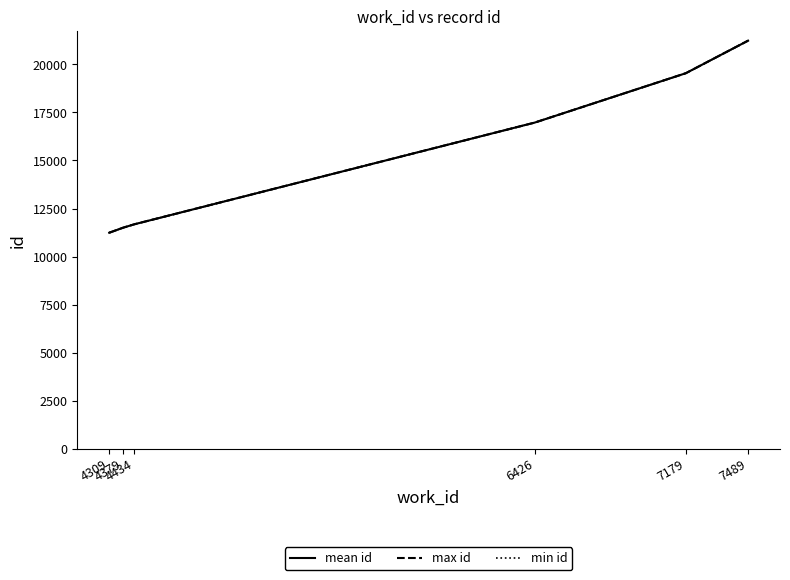

Reading left to right, list all the values displayed in this chart.

mean id: 4309=11242.0	4379=11506.0	4434=11680.5	6426=16968.0	7179=19539.0	7489=21232.5
max id: 4309=11242.0	4379=11507.0	4434=11681.0	6426=16968.0	7179=19539.0	7489=21233.0
min id: 4309=11242.0	4379=11505.0	4434=11680.0	6426=16968.0	7179=19539.0	7489=21232.0